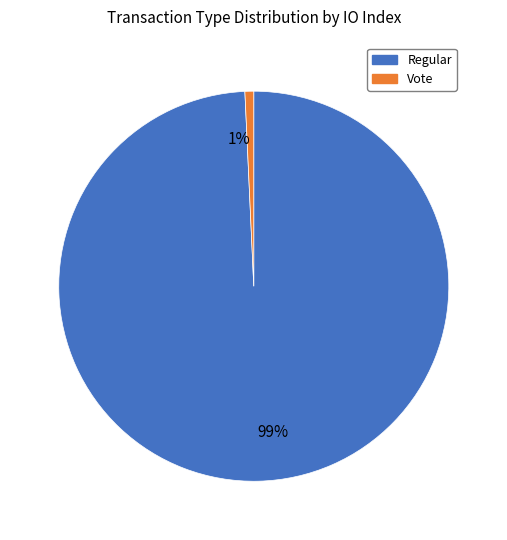

Which has a higher value, Vote or Regular?

Regular